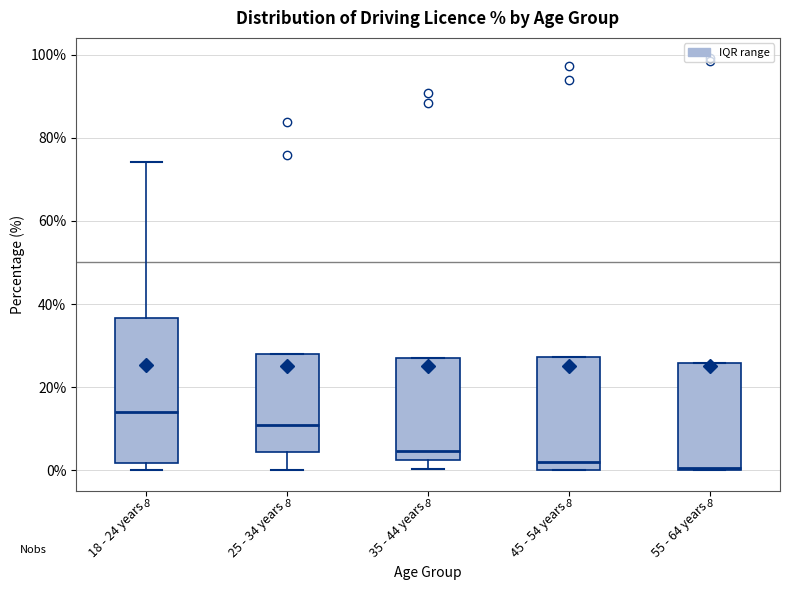

Which box is the tallest, from its lower edge to its upper edge?

18 - 24 years